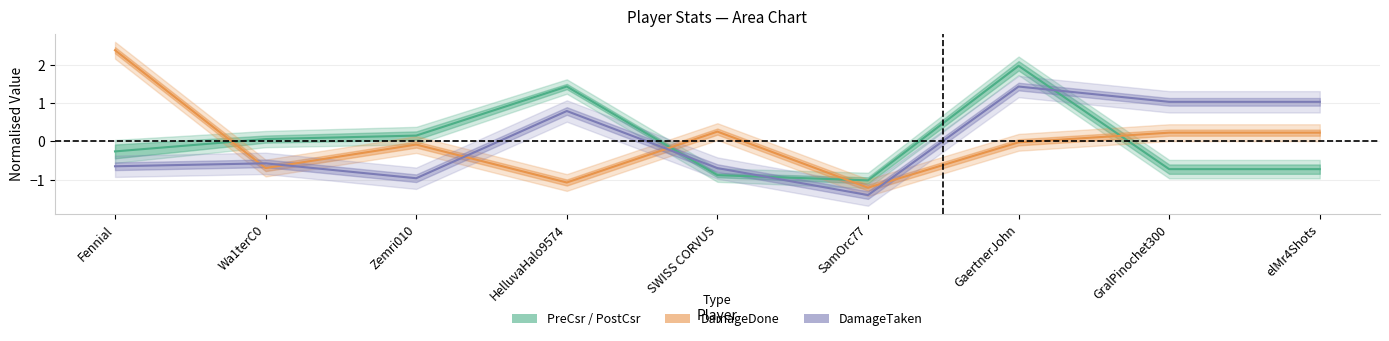

What is the label of the 2nd point from the left?

Wa1terC0